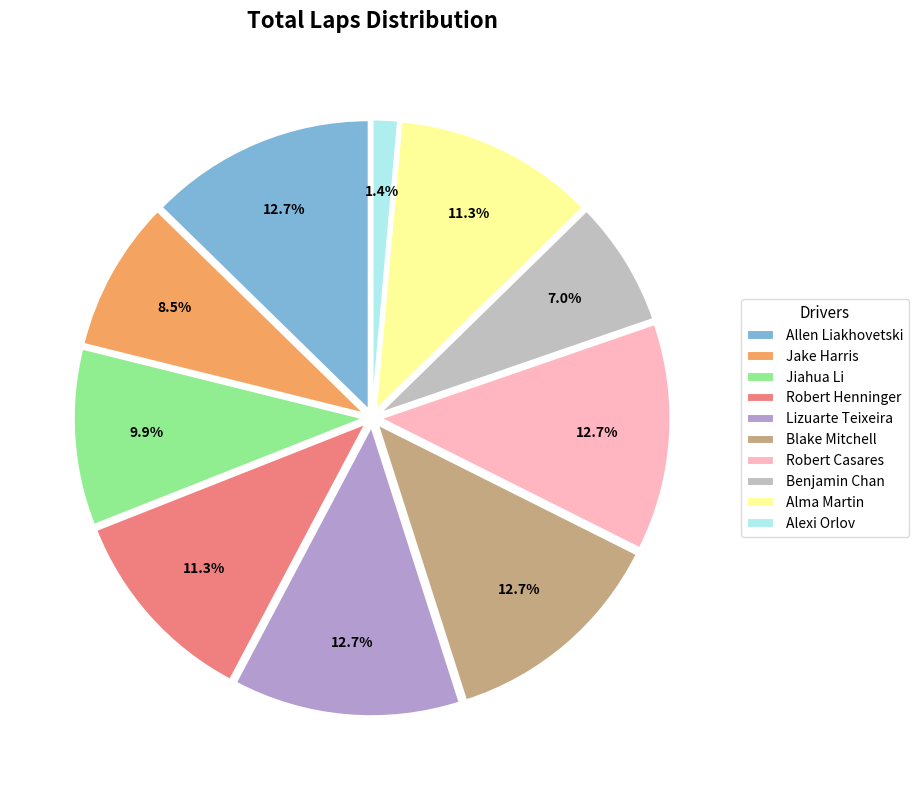

True or false: Jake Harris accounts for 3% of the total.

False